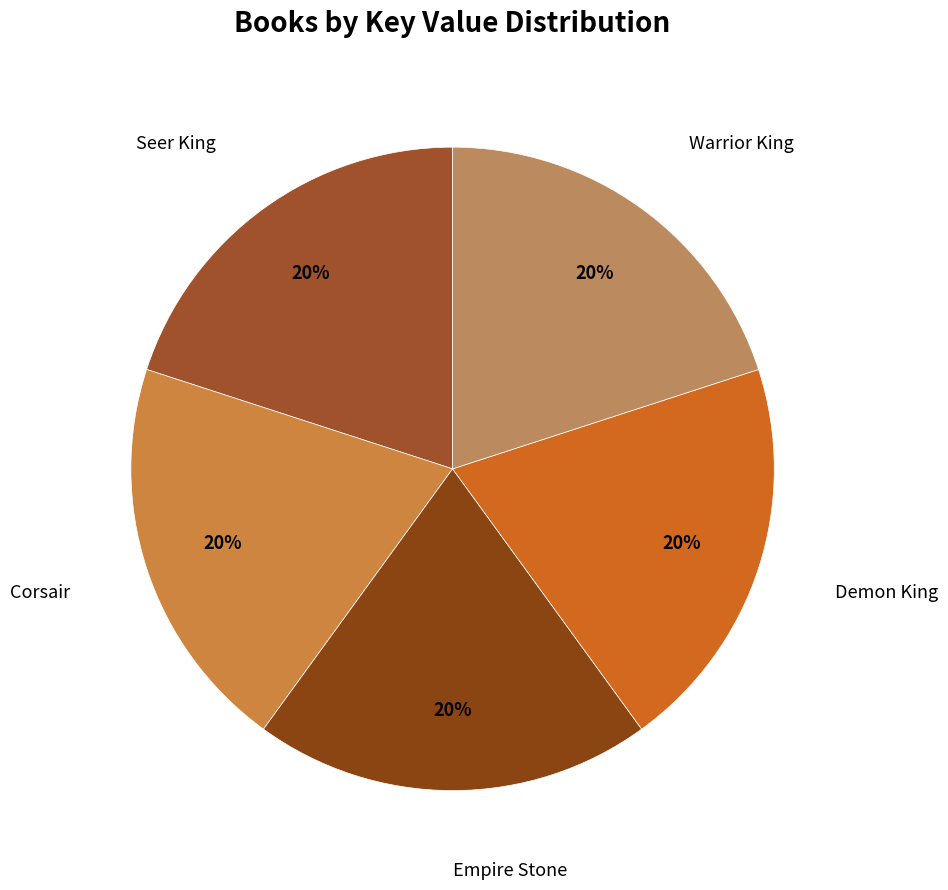

Is it true that Seer King is 20% of the pie?

True